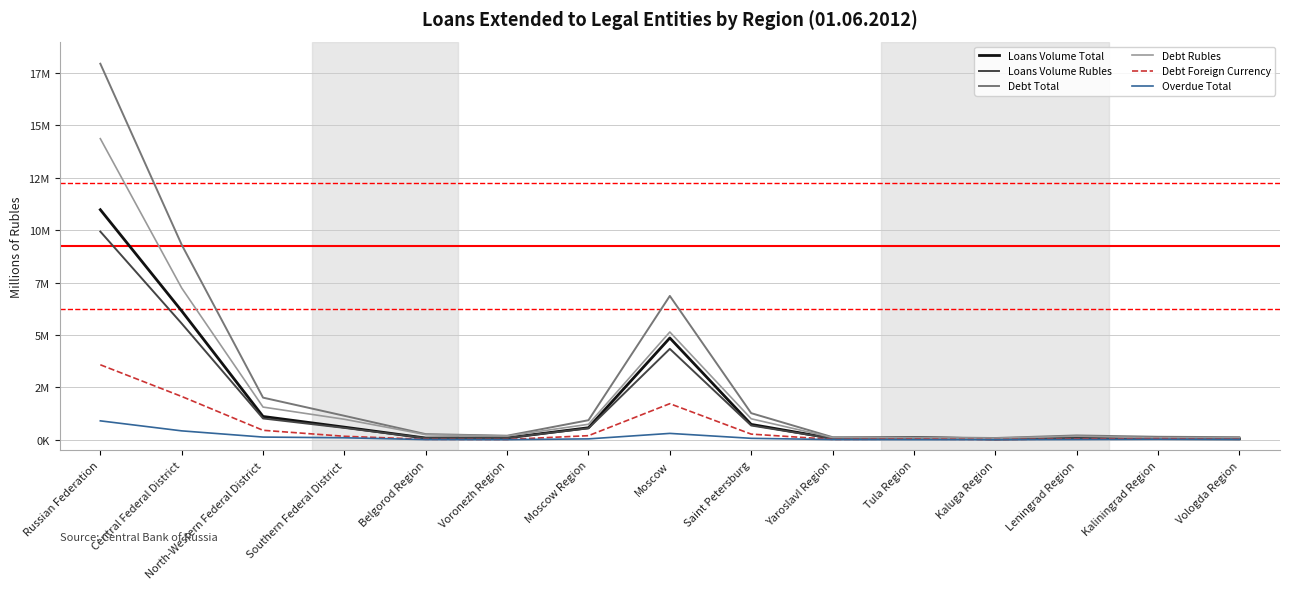

What are all the series names shown in the legend?

Loans Volume Total, Loans Volume Rubles, Debt Total, Debt Rubles, Debt Foreign Currency, Overdue Total